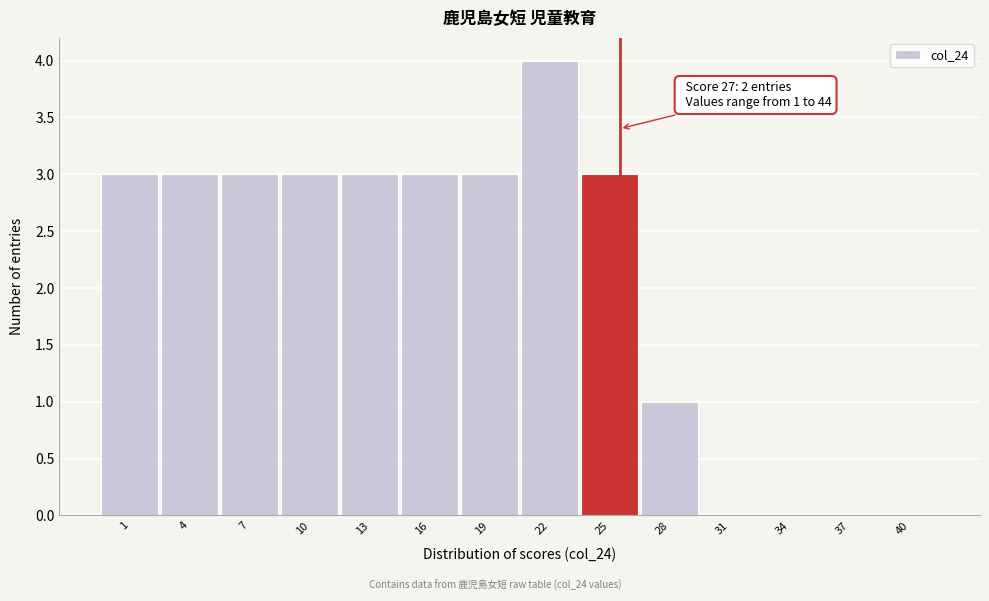

Reading left to right, transcribe all the data shown in this chart.

1=3	4=3	7=3	10=3	13=3	16=3	19=3	22=4	25=3	28=1	31=0	34=0	37=0	40=0